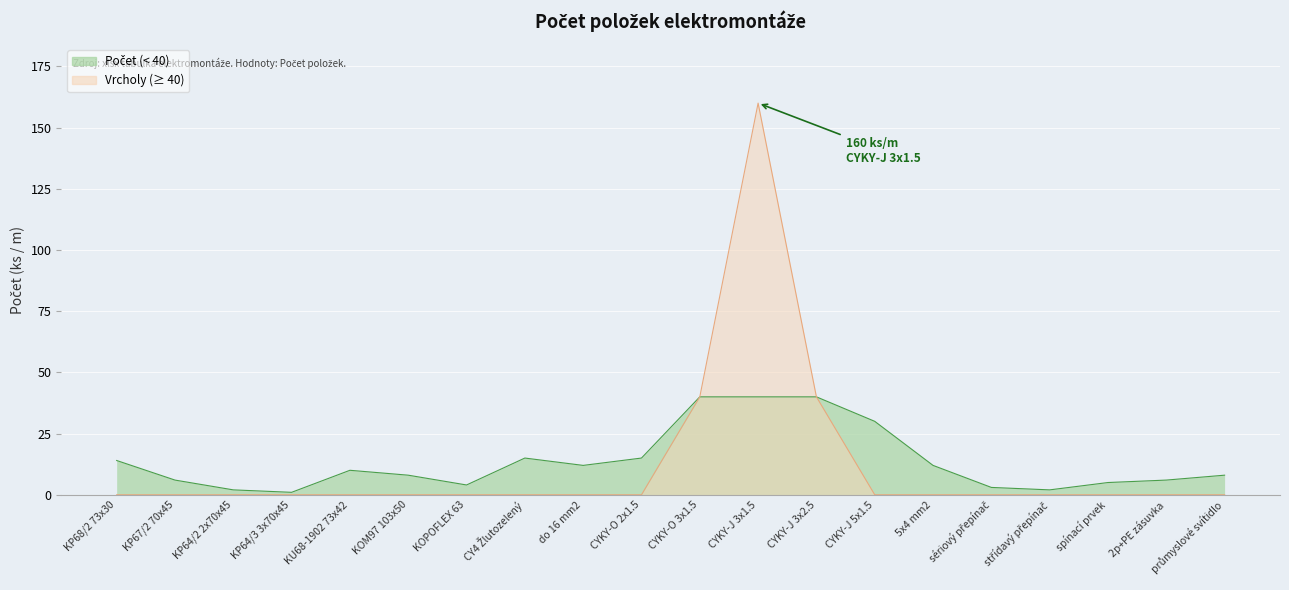

Reading left to right, extract all data points from this chart.

KP68/2 73x30=0	KP67/2 70x45=0	KP64/2 2x70x45=0	KP64/3 3x70x45=0	KU68-1902 73x42=0	KOM97 103x50=0	KOPOFLEX 63=0	CY4 Žlutozelený=0	do 16 mm2=0	CYKY-O 2x1.5=0	CYKY-O 3x1.5=40	CYKY-J 3x1.5=160	CYKY-J 3x2.5=40	CYKY-J 5x1.5=0	5x4 mm2=0	sériový přepínač=0	střídavý přepínač=0	spínací prvek=0	2p+PE zásuvka=0	průmyslové svítidlo=0